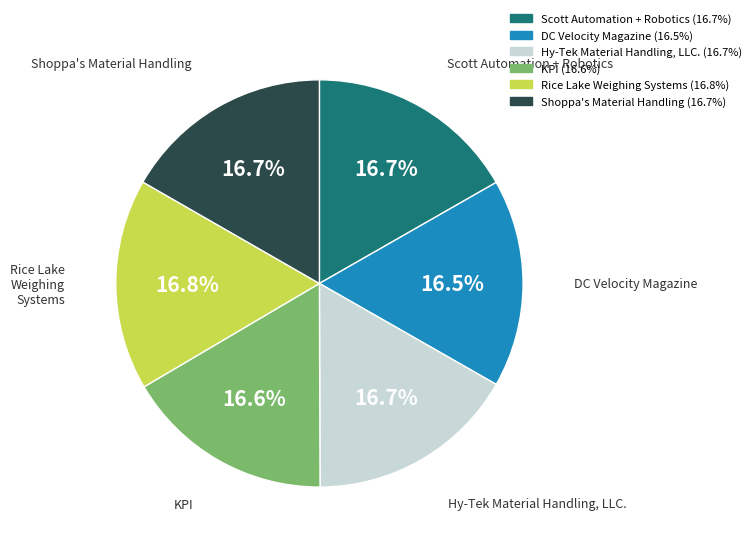

Is it true that KPI is 26% of the pie?

False